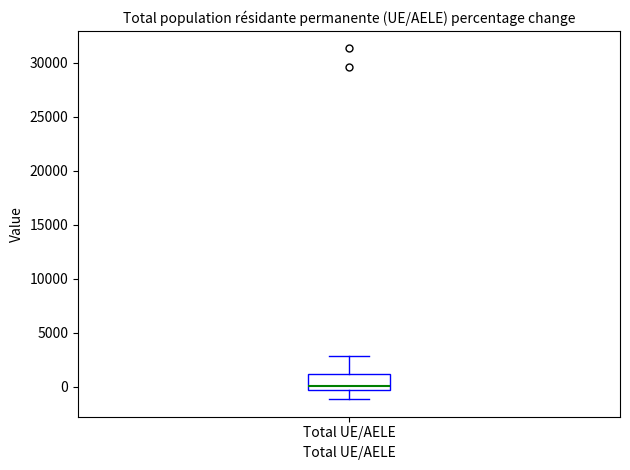

Where is the lower edge of the box for Total UE/AELE on the y-axis? The values are not printed on the chart, so give them approximately, as read against the axis.

-500